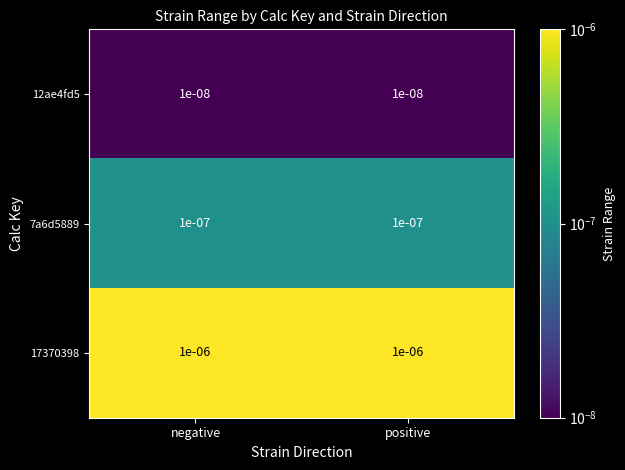

How many data points does each series have?

2